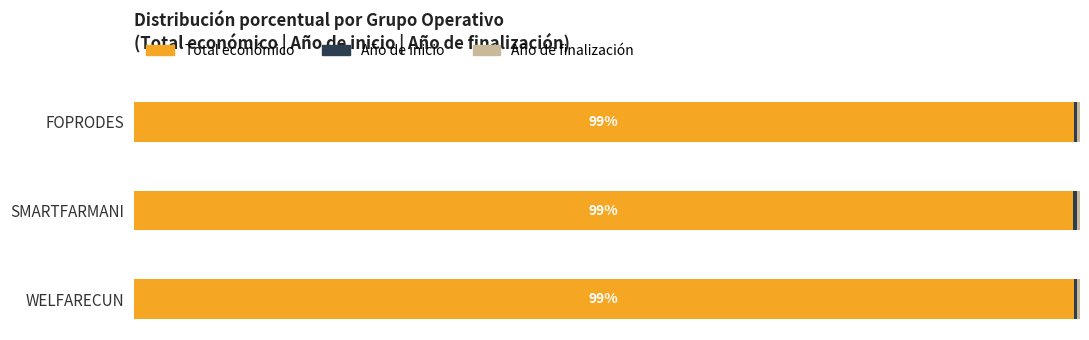

What is the value of the Año de finalización bar at the 1st from the left?

0.3